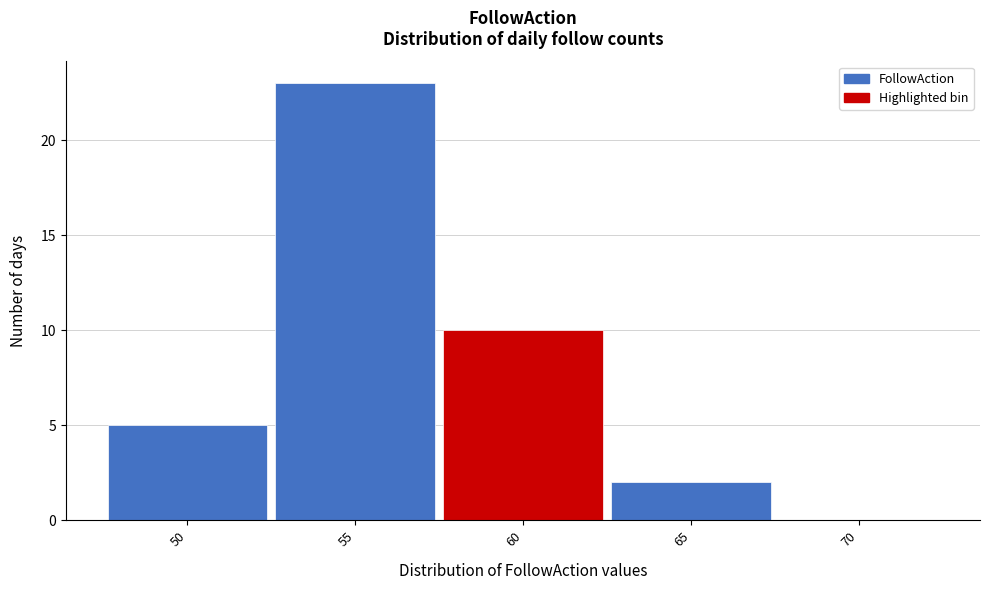

Reading left to right, what are all the values shown in this chart?

50=5	55=23	60=10	65=2	70=0